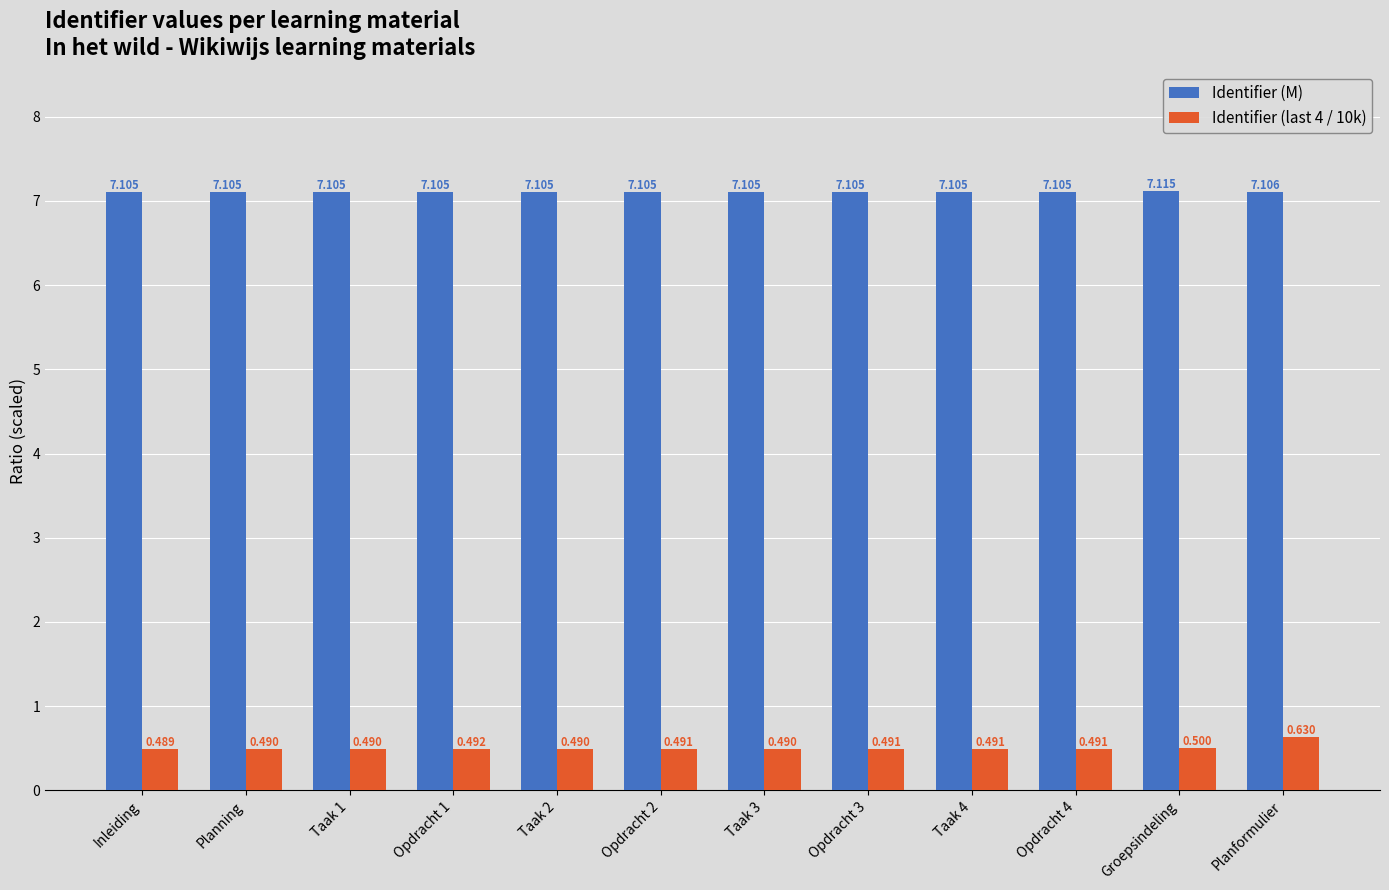

What is the approximate value of Identifier (M) at Planning?

7.1